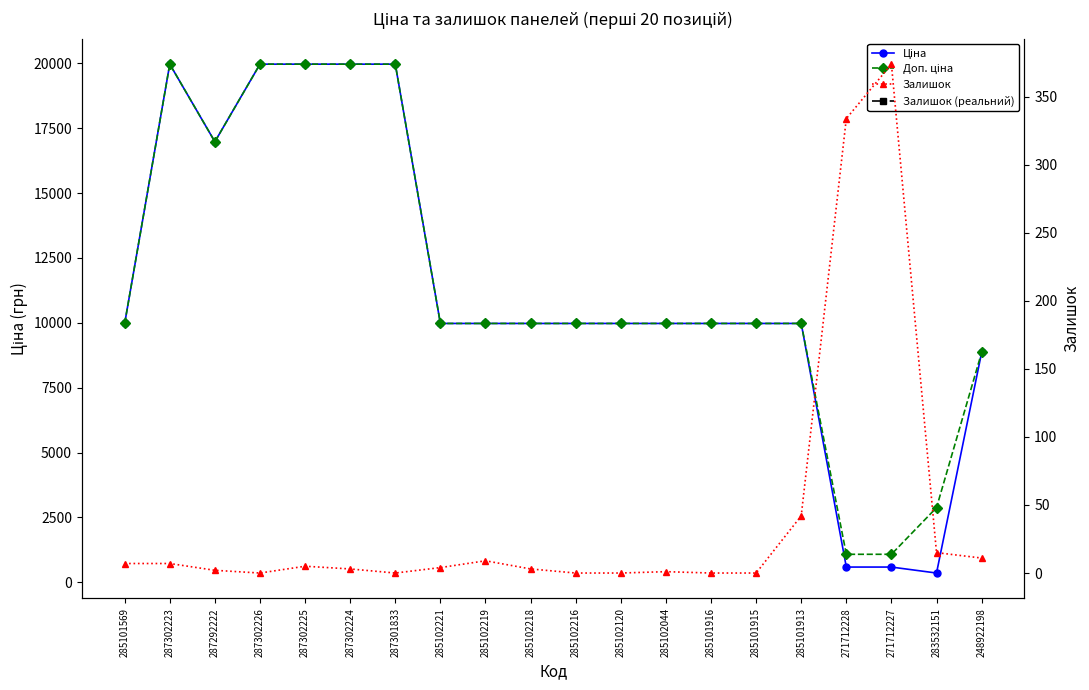

Does the chart display data point markers on the line(s)?

Yes